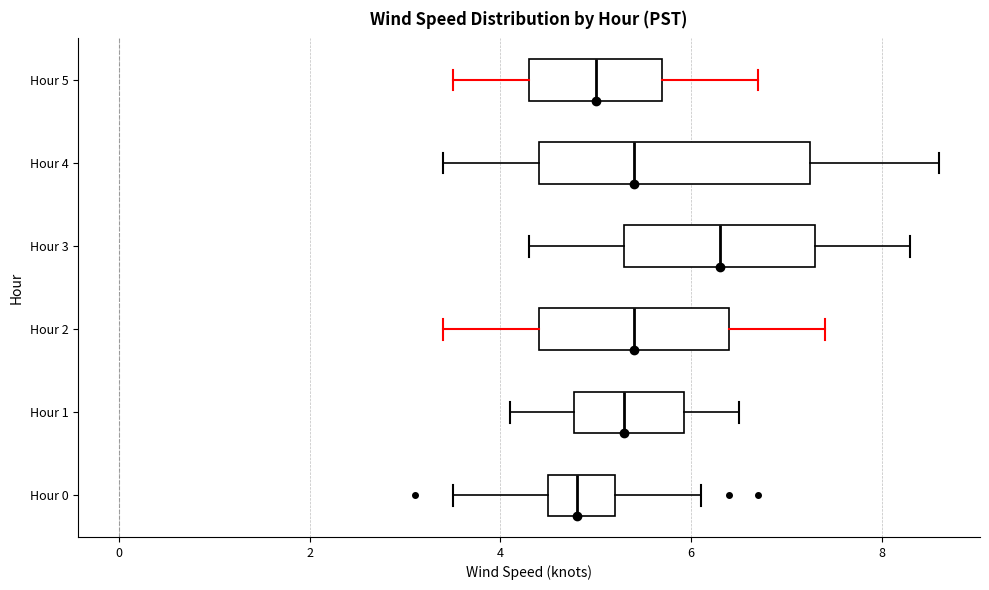

Reading bottom to top, read every box against the x-axis: the position of its median line, the range the box covers, and the ends of its whiskers. The values are not printed on the chart, so give them approximately, as read against the axis.

Hour 0: median 4.8, box 4.6 to 5.2, whiskers 3.6 to 6.2
Hour 1: median 5.4, box 4.8 to 6.0, whiskers 4.2 to 6.6
Hour 2: median 5.4, box 4.4 to 6.4, whiskers 3.4 to 7.4
Hour 3: median 6.4, box 5.4 to 7.4, whiskers 4.4 to 8.4
Hour 4: median 5.4, box 4.4 to 7.2, whiskers 3.4 to 8.6
Hour 5: median 5.0, box 4.4 to 5.8, whiskers 3.6 to 6.8